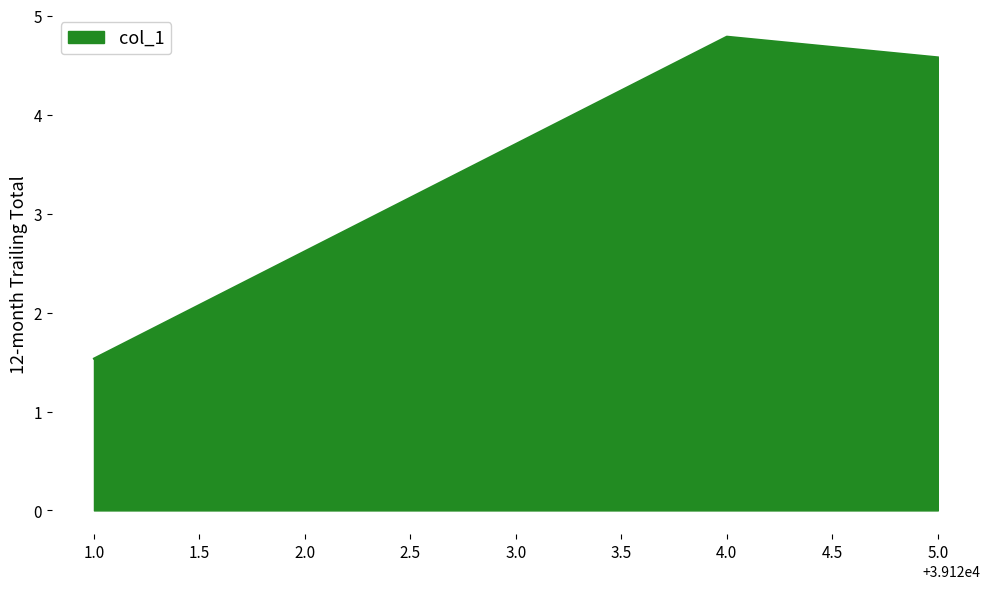

Where is the data nearest to the value 3?

1.0